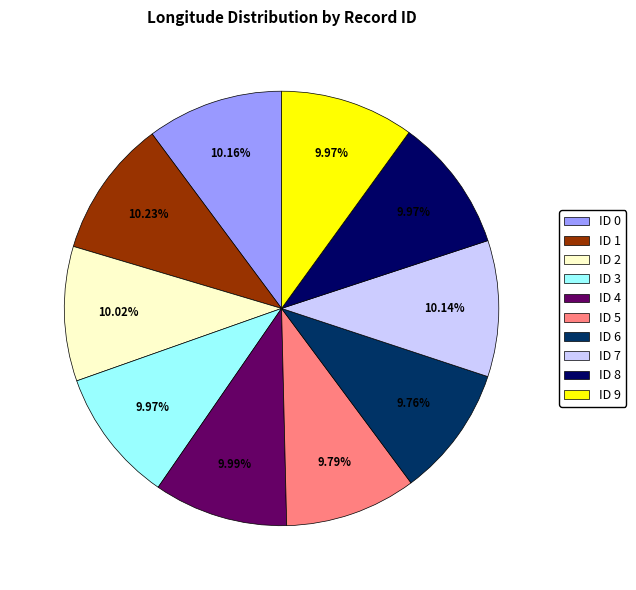

The ID 0 slice represents 4% of the pie. True or false?

False